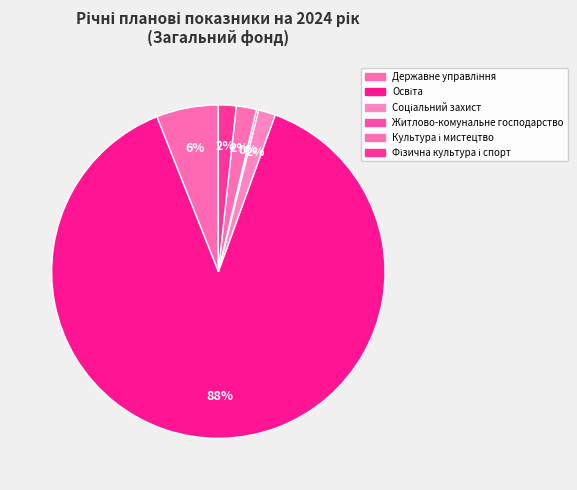

What is the change in value from Державне управління to Фізична культура і спорт?

-83972.7